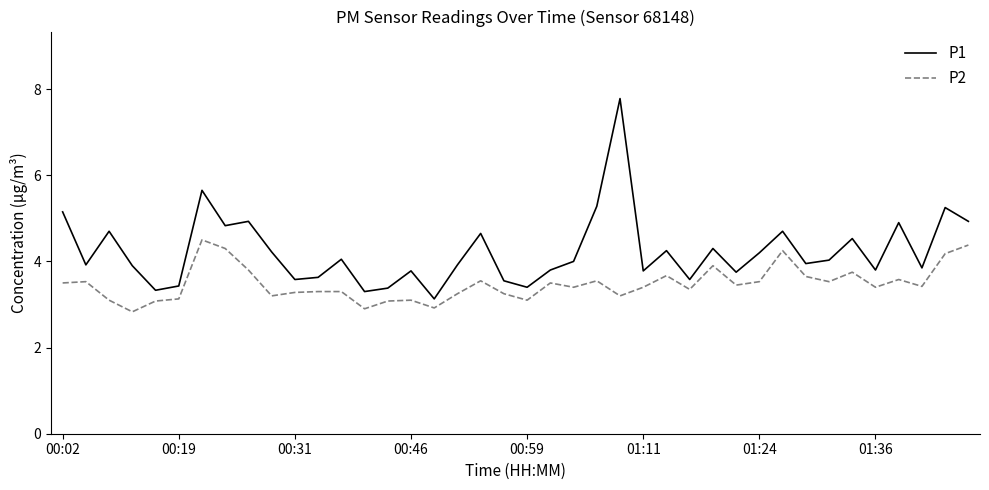

How many series are shown in this chart?

2